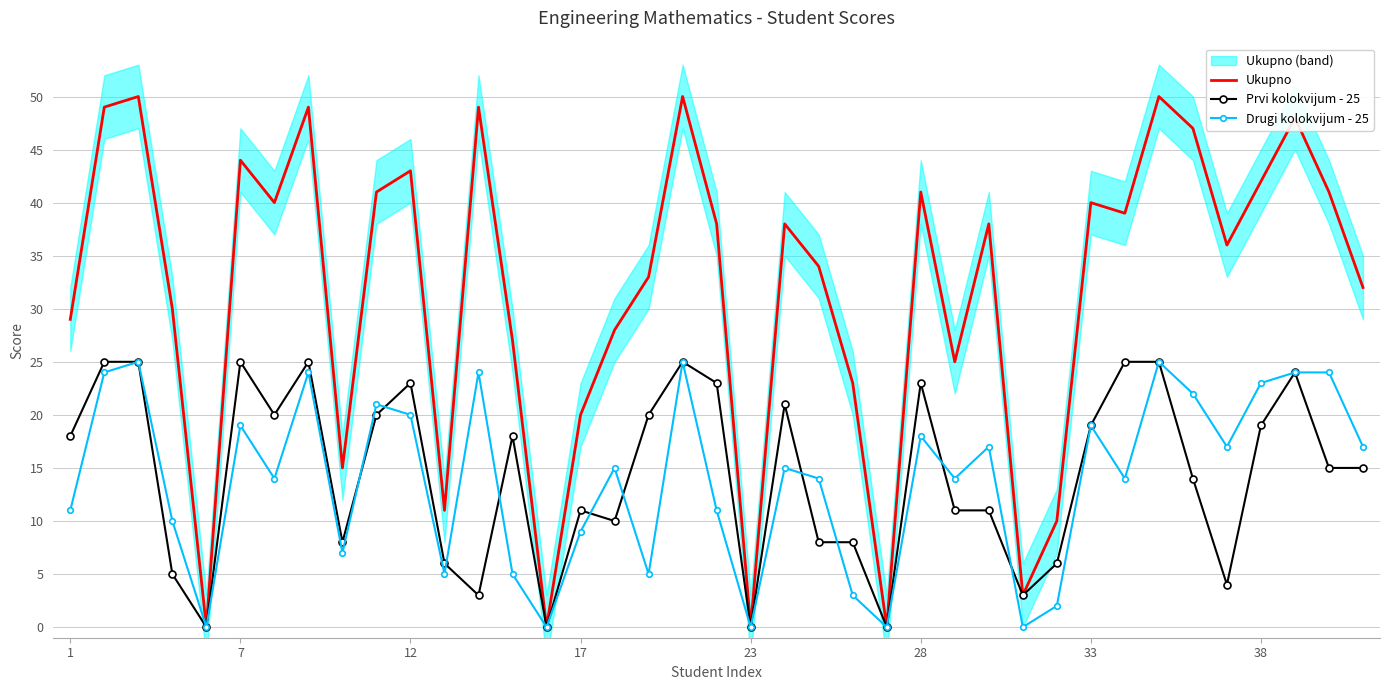

The Drugi kolokvijum - 25 series shows 8 at 7. True or false?

False